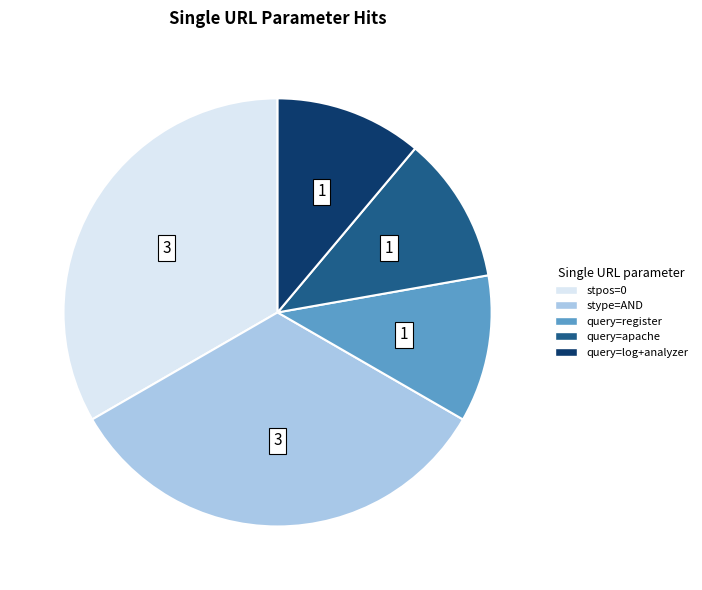

Approximately how many times larger is the value at stpos=0 compared to stype=AND?

1.0